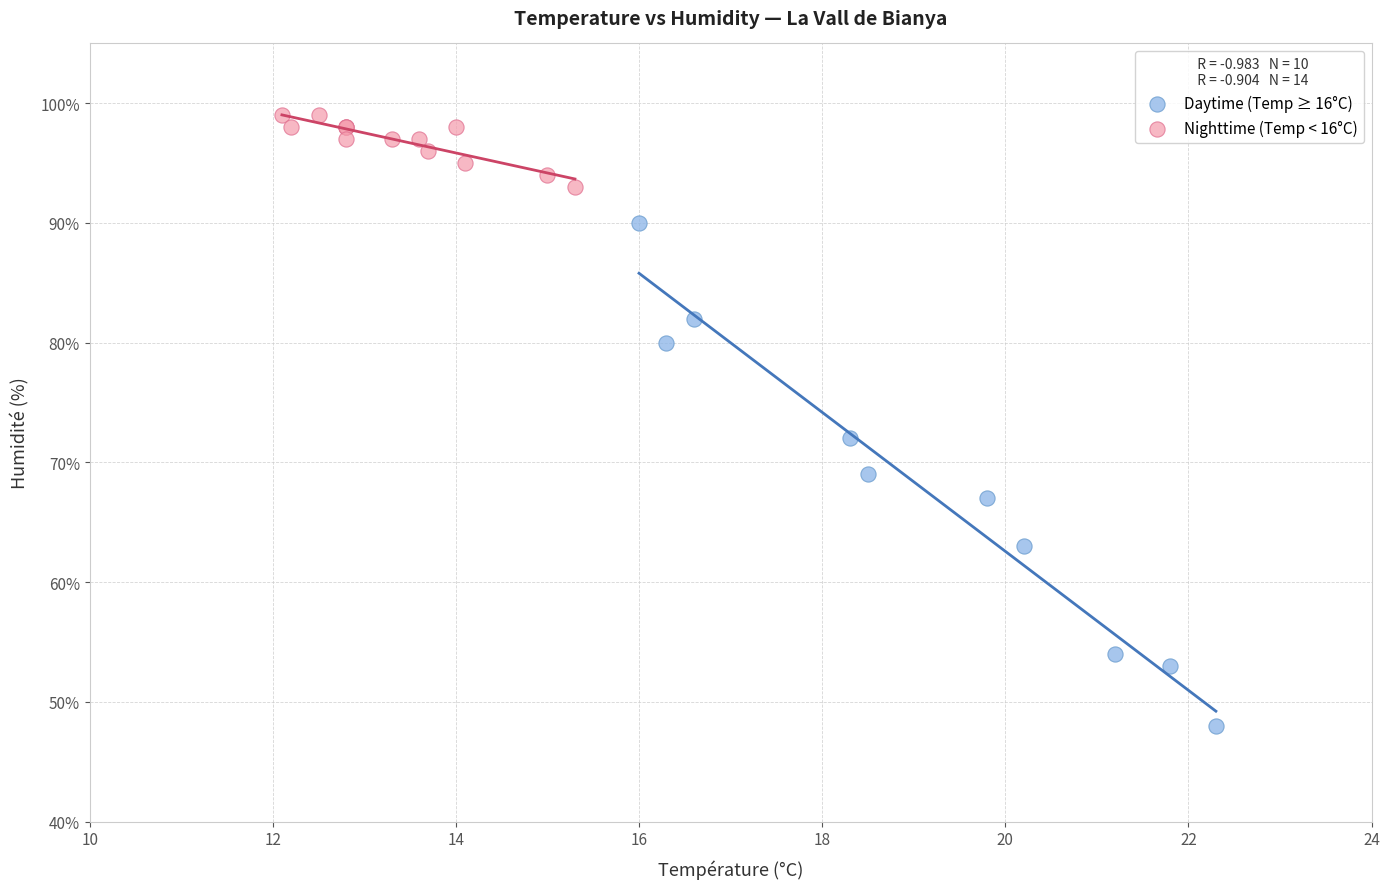

Which series has the widest spread of Y values?

Daytime (Temp ≥ 16°C)